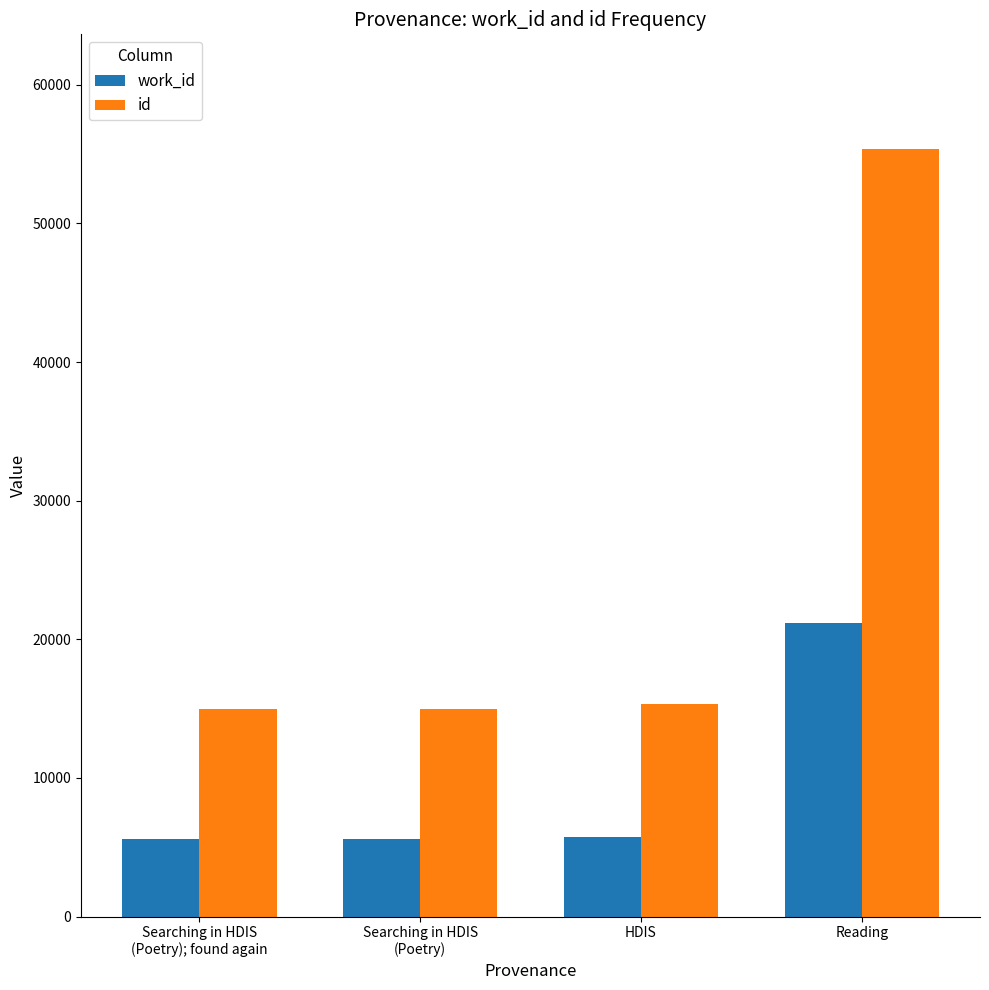

What is the spread (max minus min) of values at HDIS?

9579